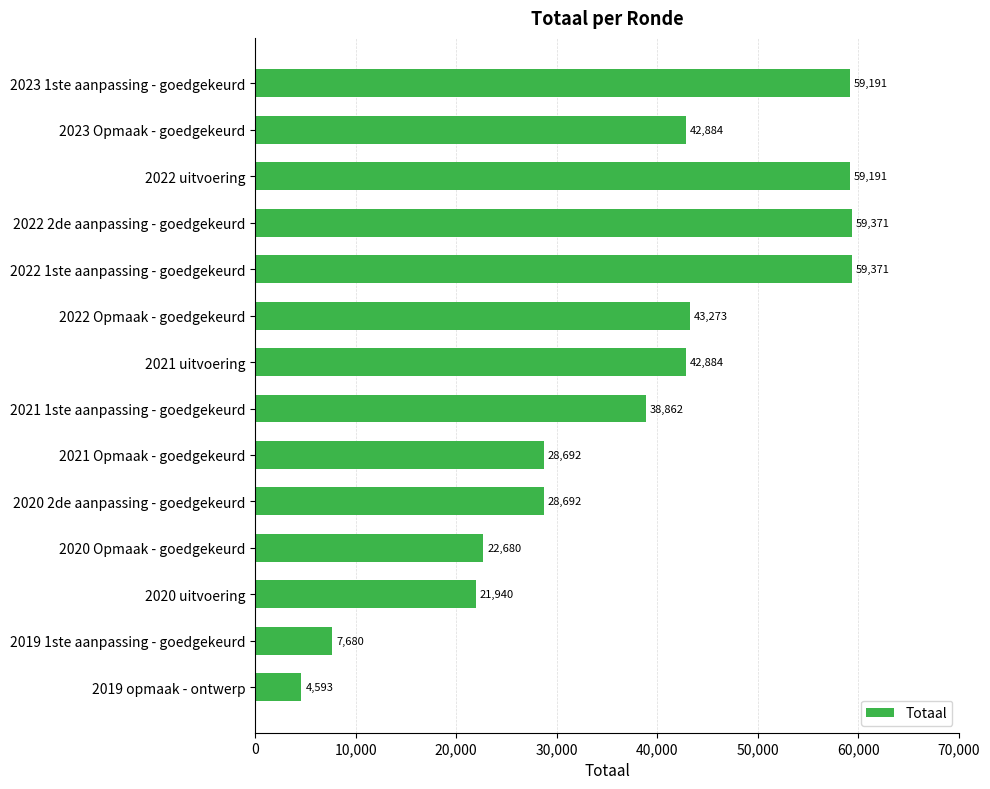

Reading bottom to top, transcribe all the data shown in this chart.

4593	7680	21940	22680	28692	28692	38862	42884	43273	59371	59371	59191	42884	59191